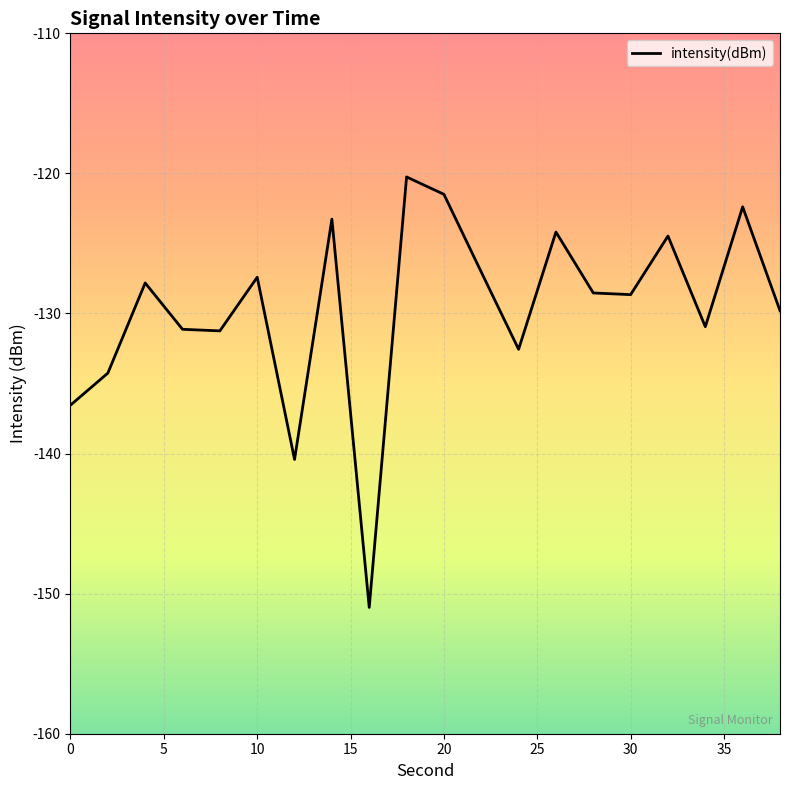

What is the difference between the maximum and minimum values?

30.7